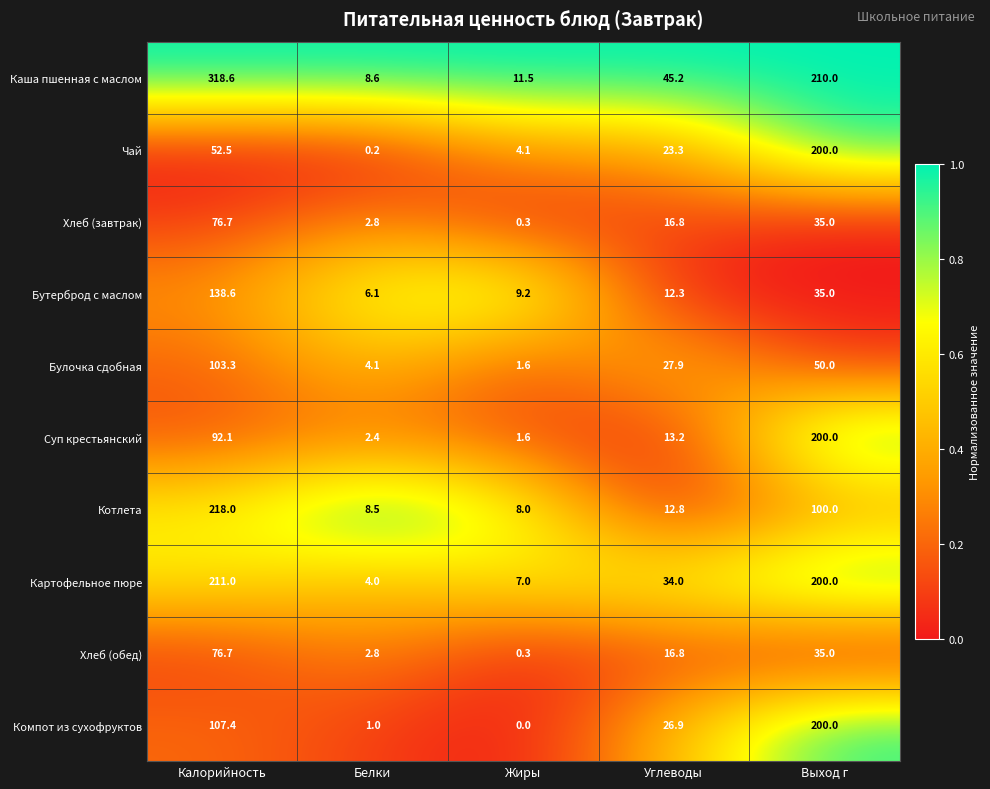

Read the Хлеб (обед) value at Белки.

2.8